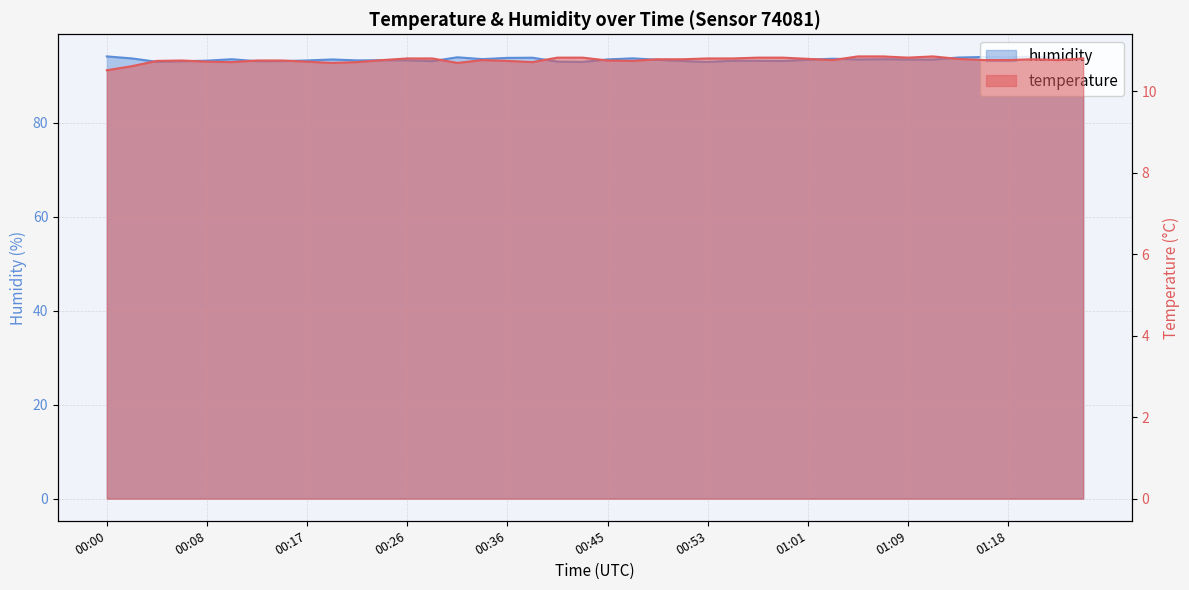

What is the spread (max minus min) of values at 00:51?

82.3